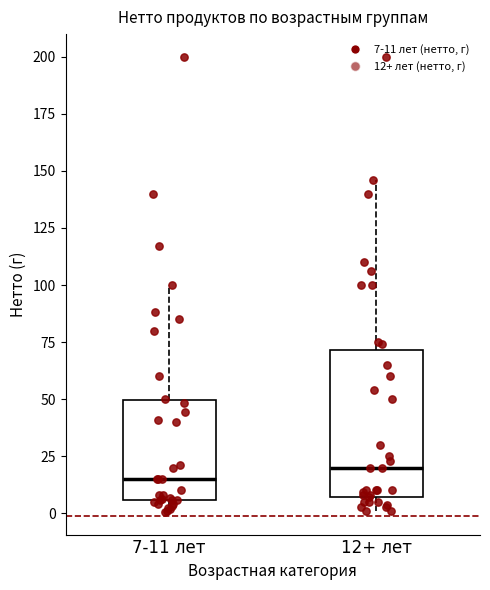

Reading left to right, transcribe this box plot: for each box, give where its median line is, the range the box spans, and where its two whiskers end, as read against the y-axis. The values are not printed on the chart, so give them approximately, as read against the axis.

7-11 лет: median 15, box 5 to 50, whiskers 0 to 100
12+ лет: median 20, box 5 to 70, whiskers 0 to 145